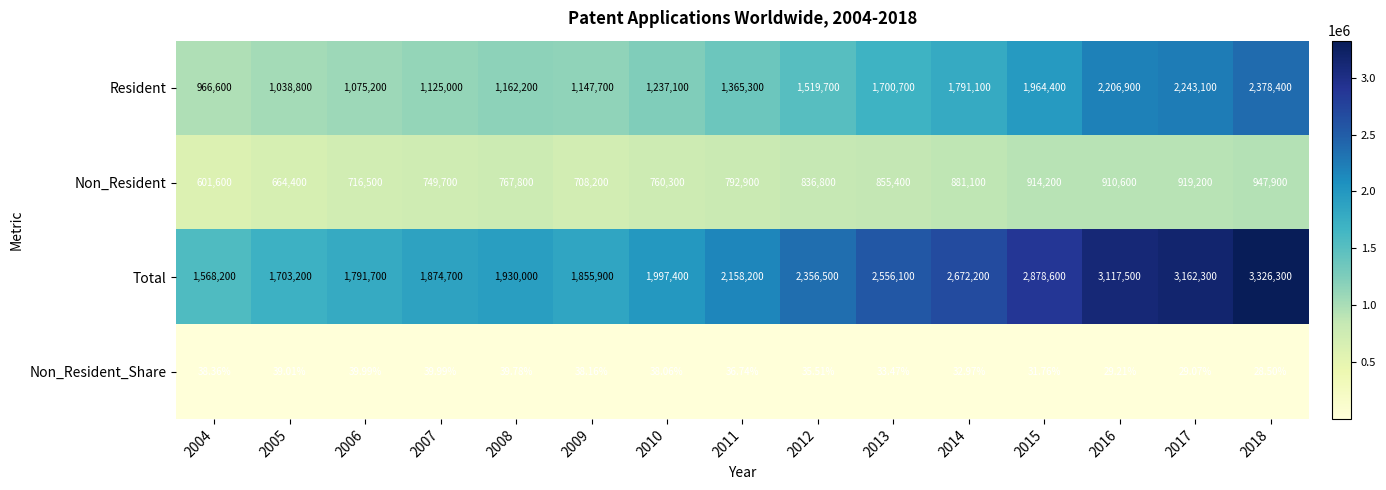

Is the value of Non_Resident_Share at 2007 greater than the value of Resident at 2013?

No